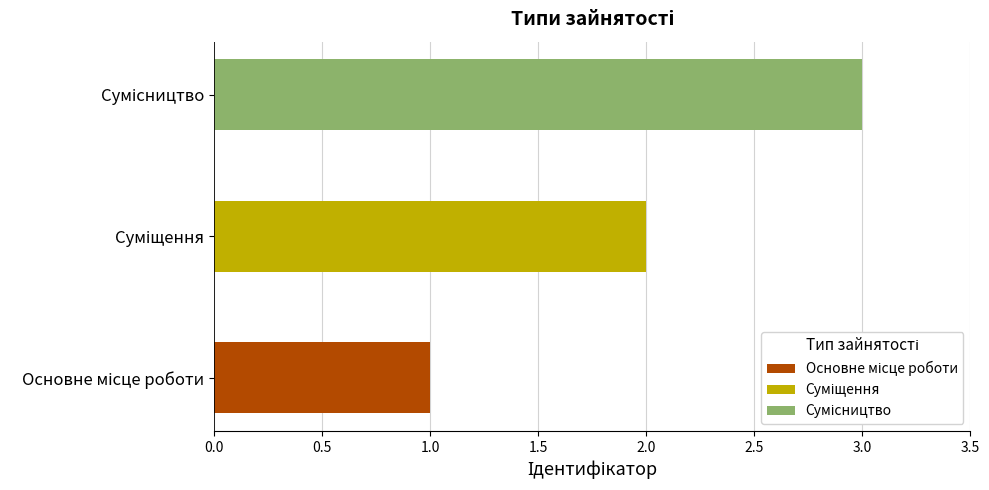

How many values are between 1 and 3?

3